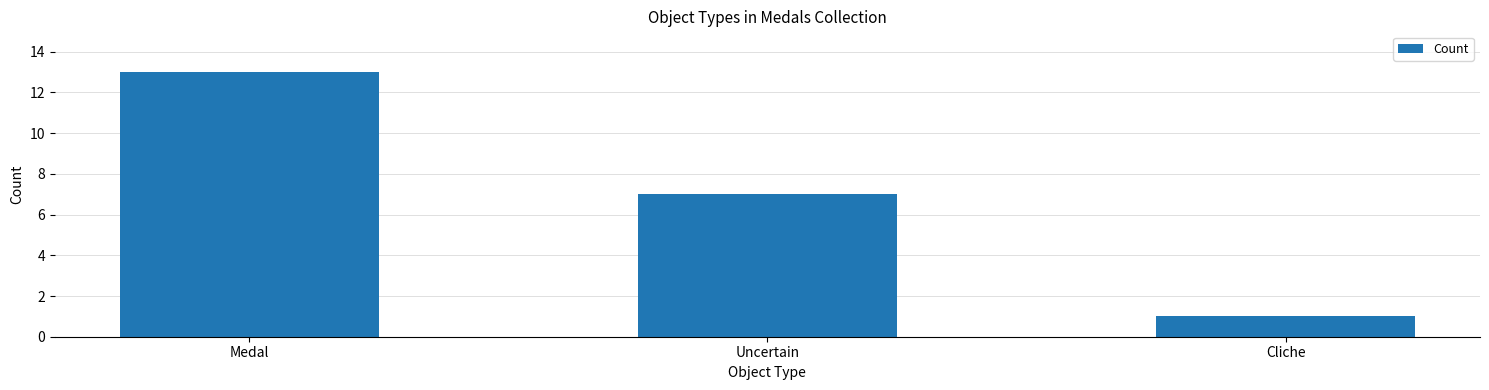

Does the chart contain stacked bars?

No